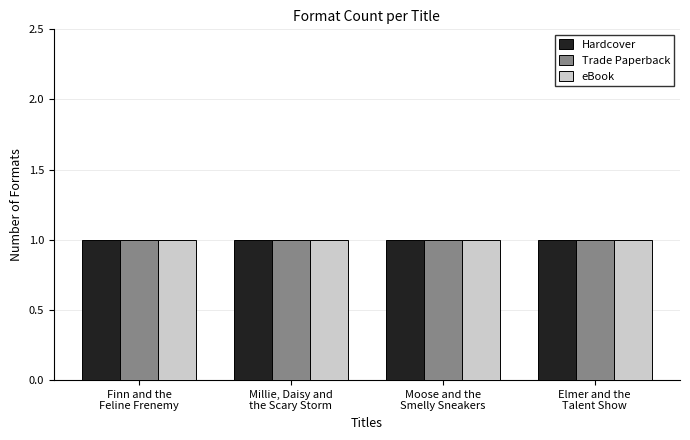

Which series has the largest total across all categories?

Trade Paperback